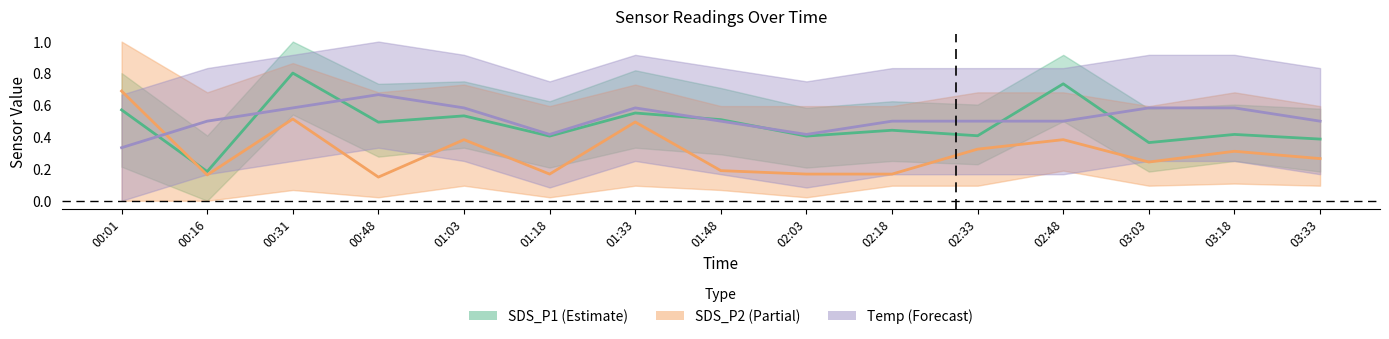

In SDS_P2, how many points are higher than both neighbors (excluding endpoints)?

5